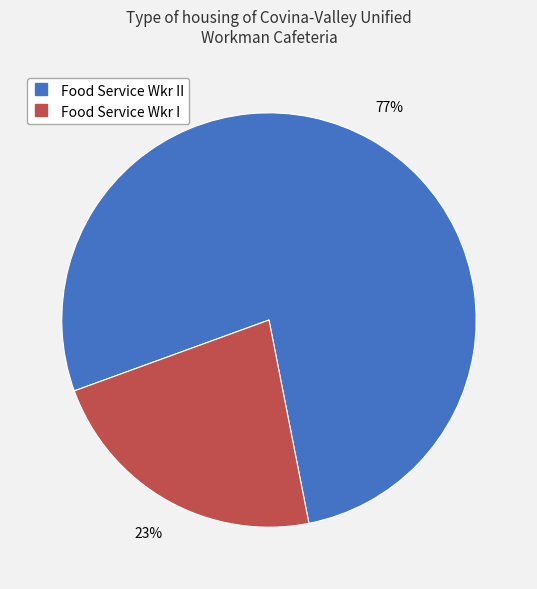

To the nearest percent, what is the average slice percentage?

50%